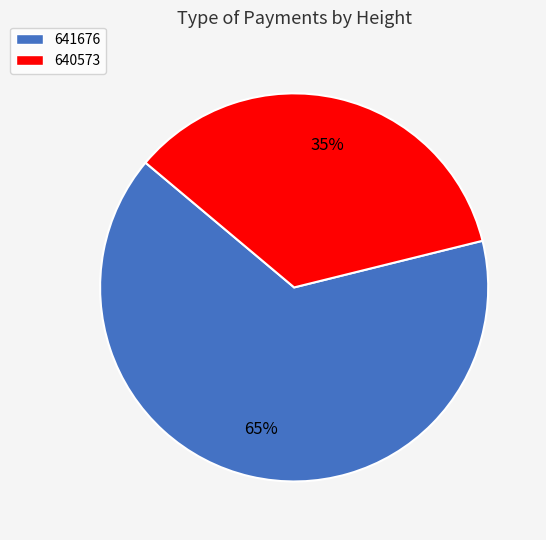

How many segments does this pie chart have?

2